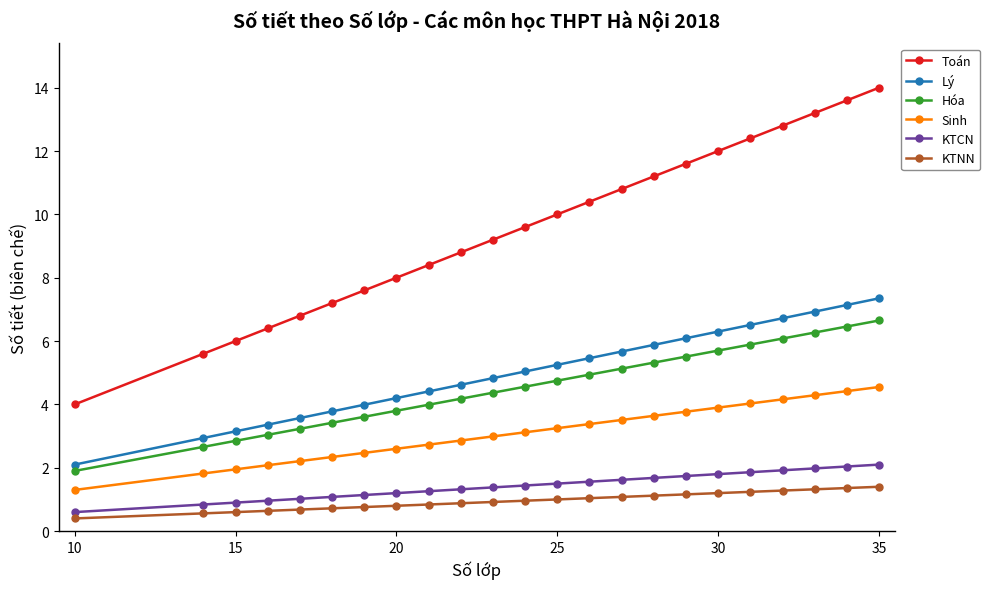

What is the minimum value shown in the chart?

0.4